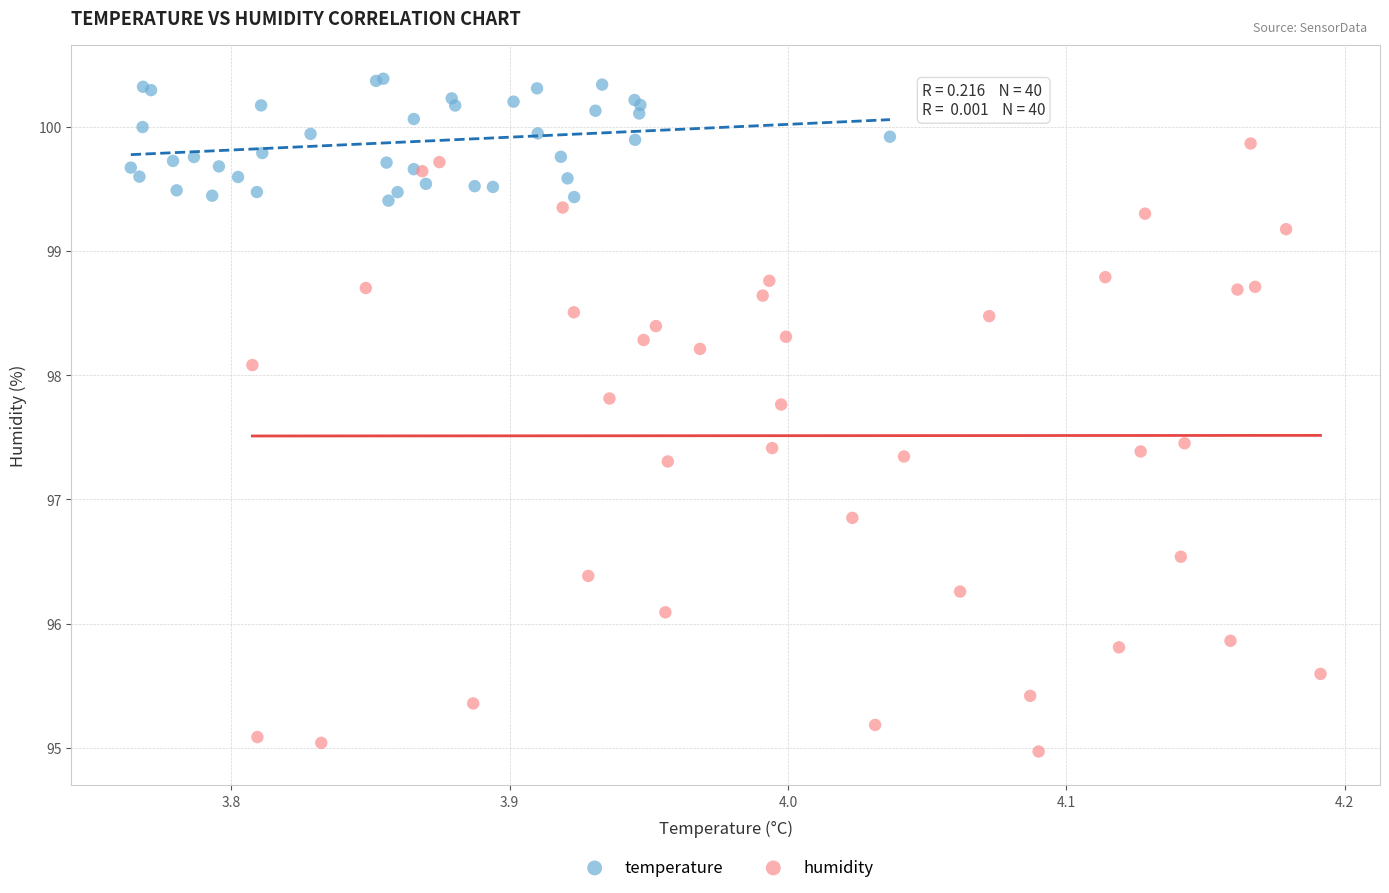

Which series contains the lowest Y value?

humidity